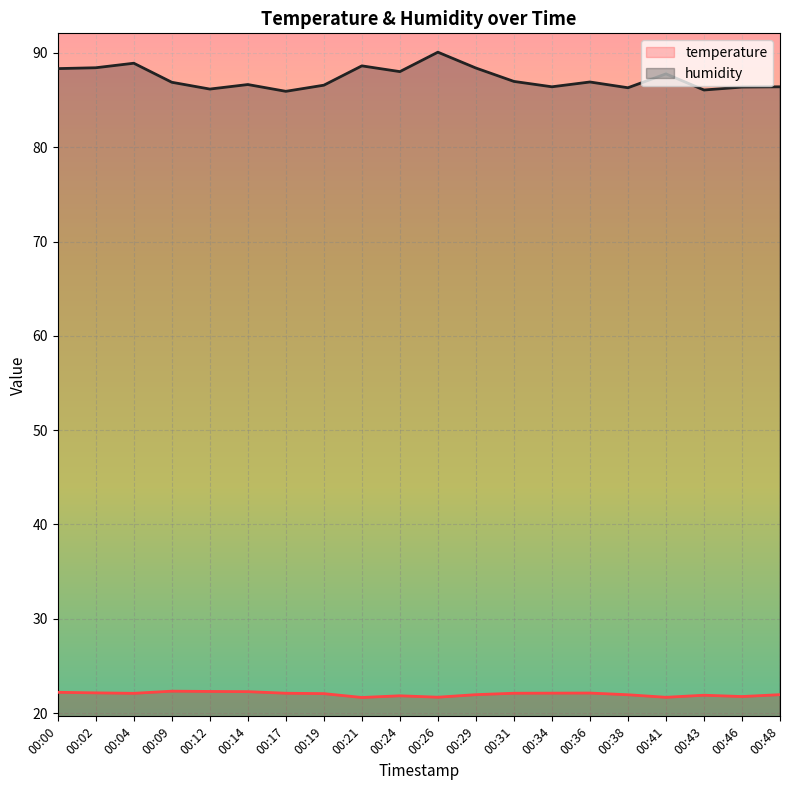

How many values in the temperature series exceed 22?

11